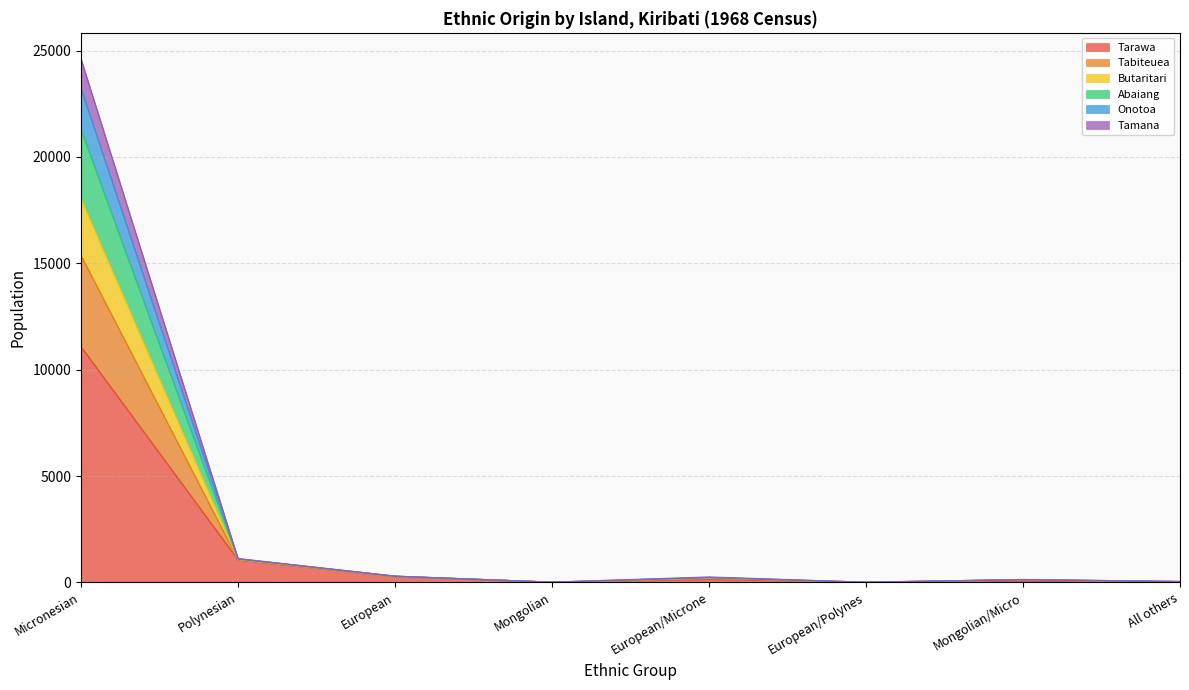

True or false: Abaiang and Butaritari cross at least once.

False